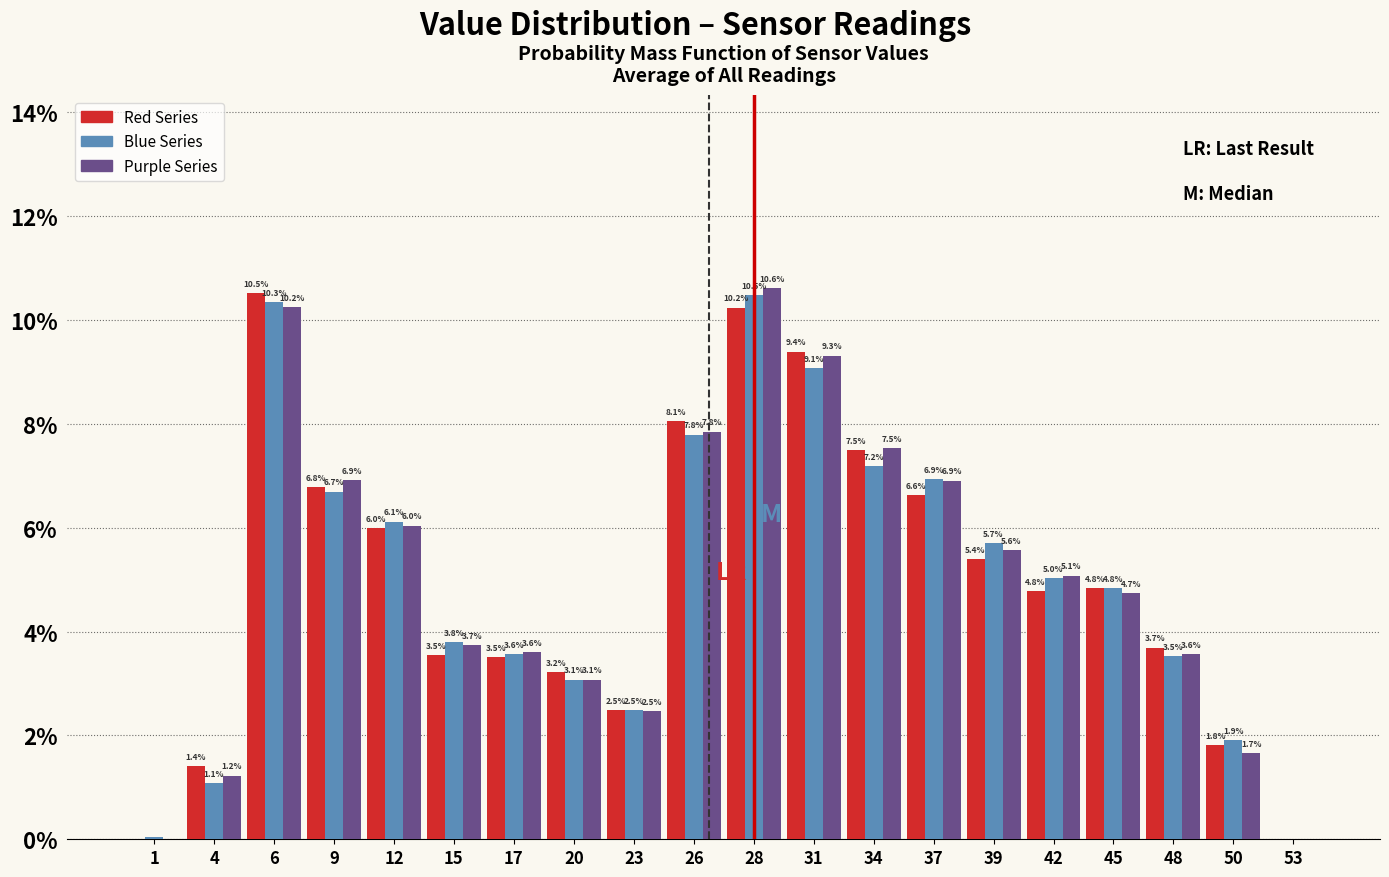

What are all the series names shown in the legend?

Red Series, Blue Series, Purple Series